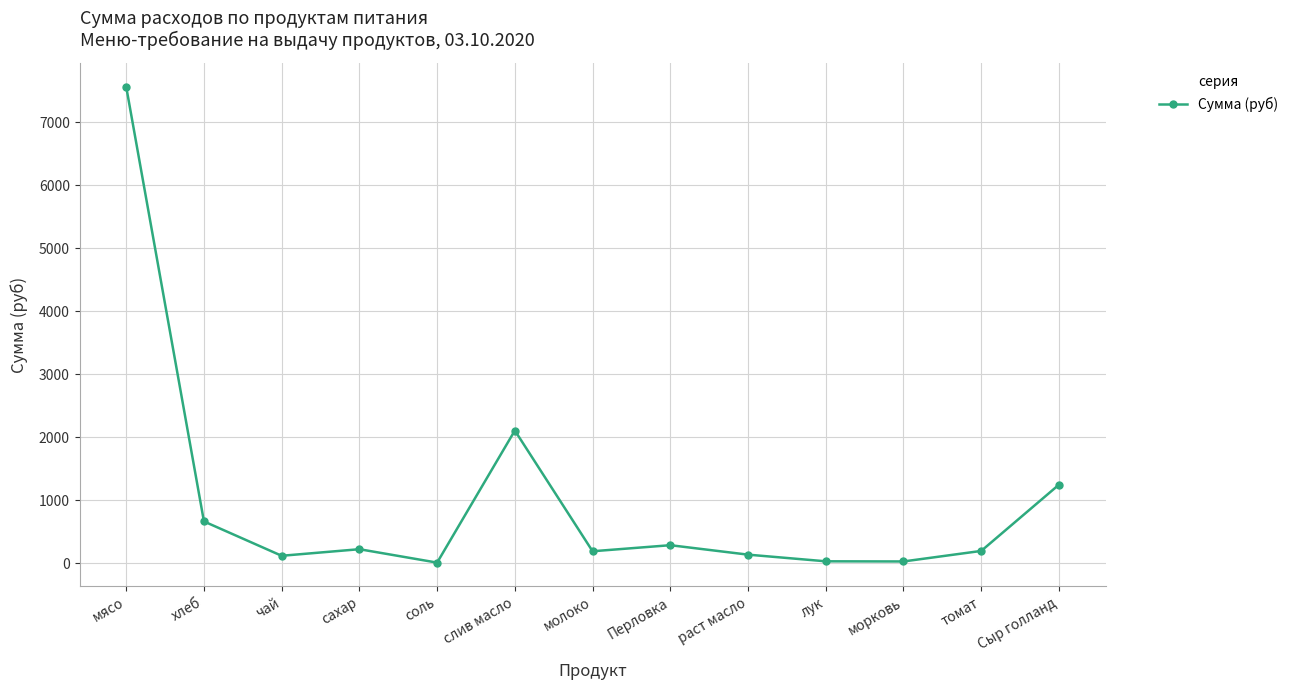

The value at хлеб is 665.1. True or false?

True